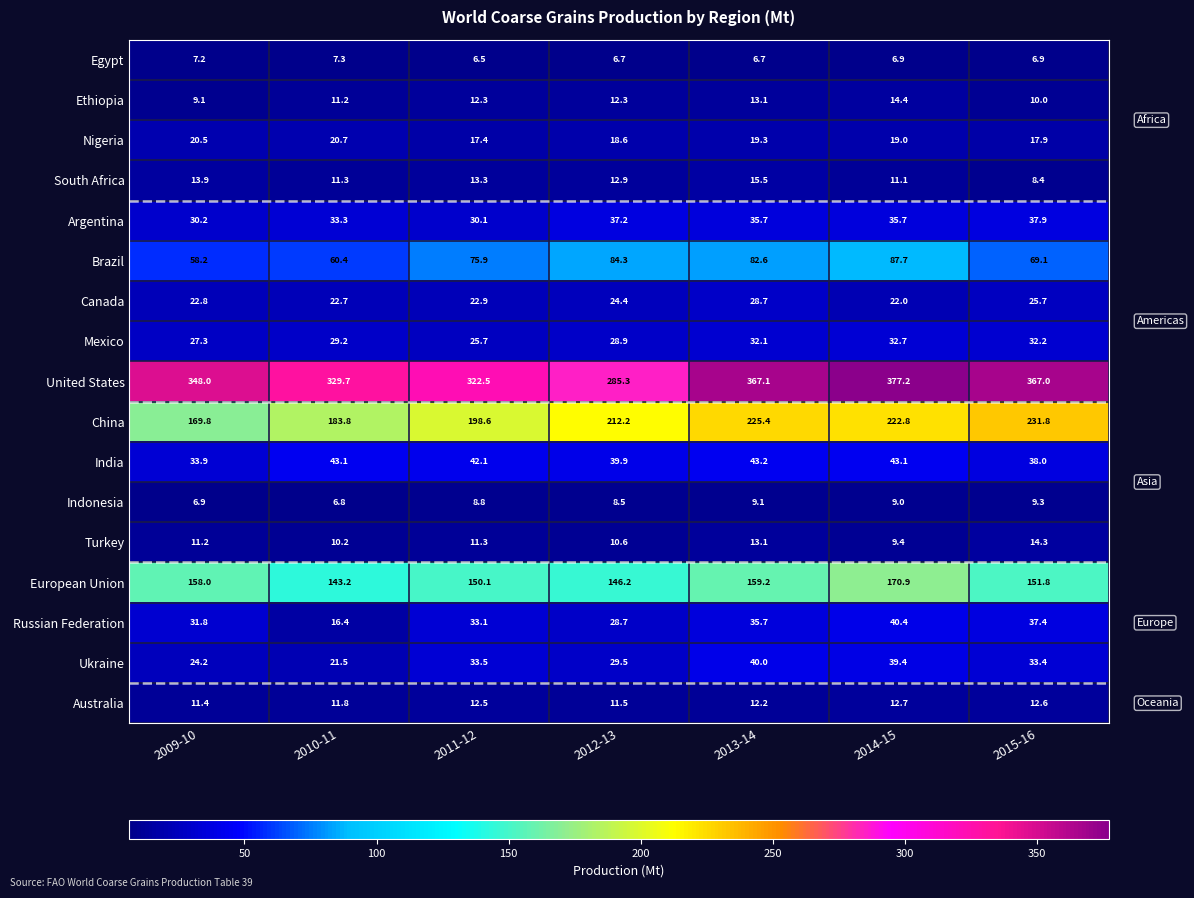

Rank the series by their maximum value, from lowest to highest.

Egypt, Indonesia, Australia, Turkey, Ethiopia, South Africa, Nigeria, Canada, Mexico, Argentina, Ukraine, Russian Federation, India, Brazil, European Union, China, United States